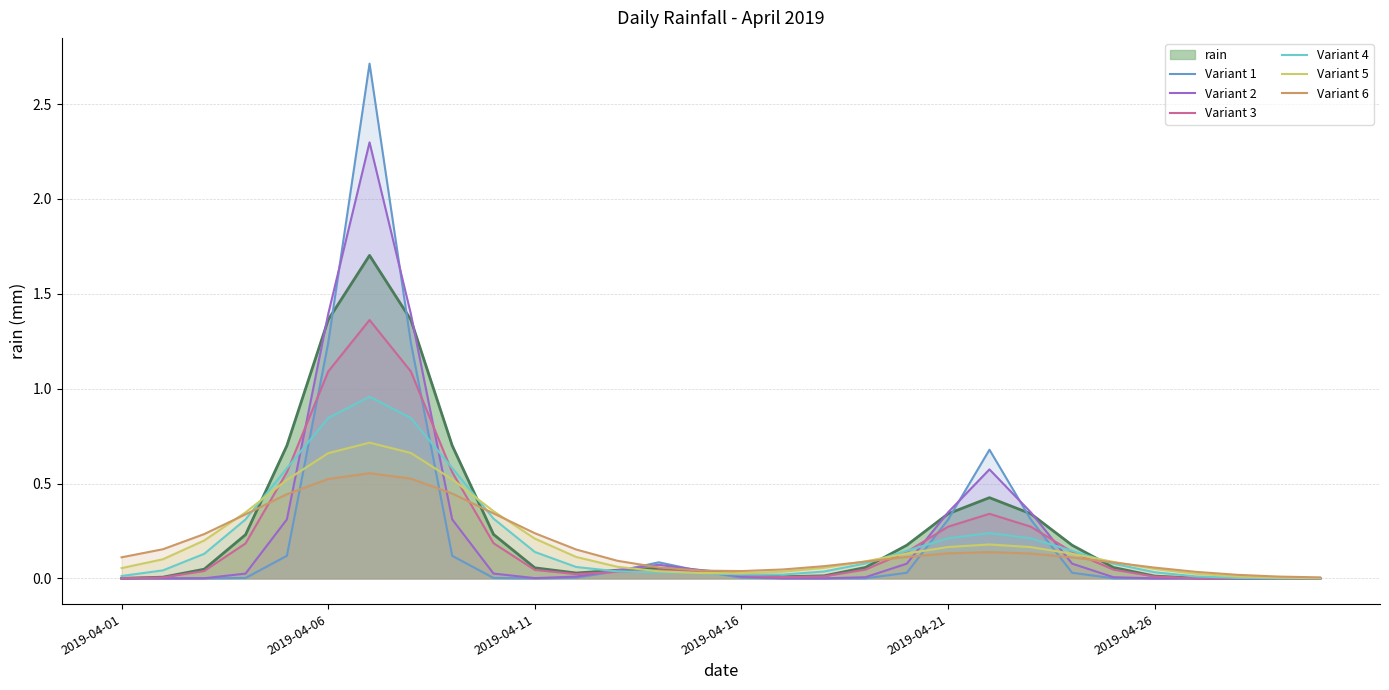

What is the label of the 30th point from the right?

2019-04-01